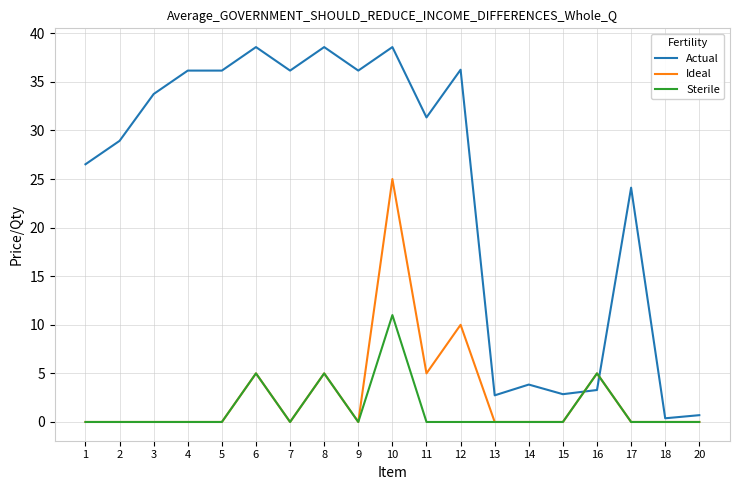

Does the chart display data point markers on the line(s)?

No